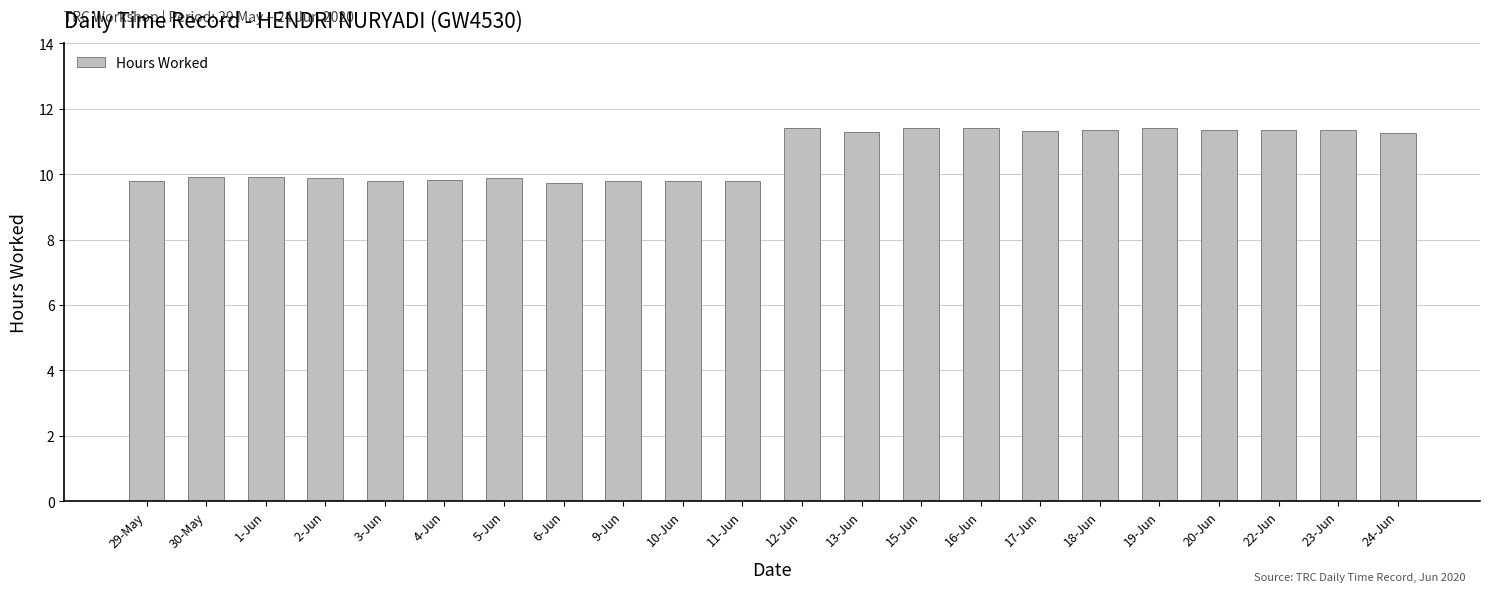

What is the label of the 13th bar from the left?

13-Jun